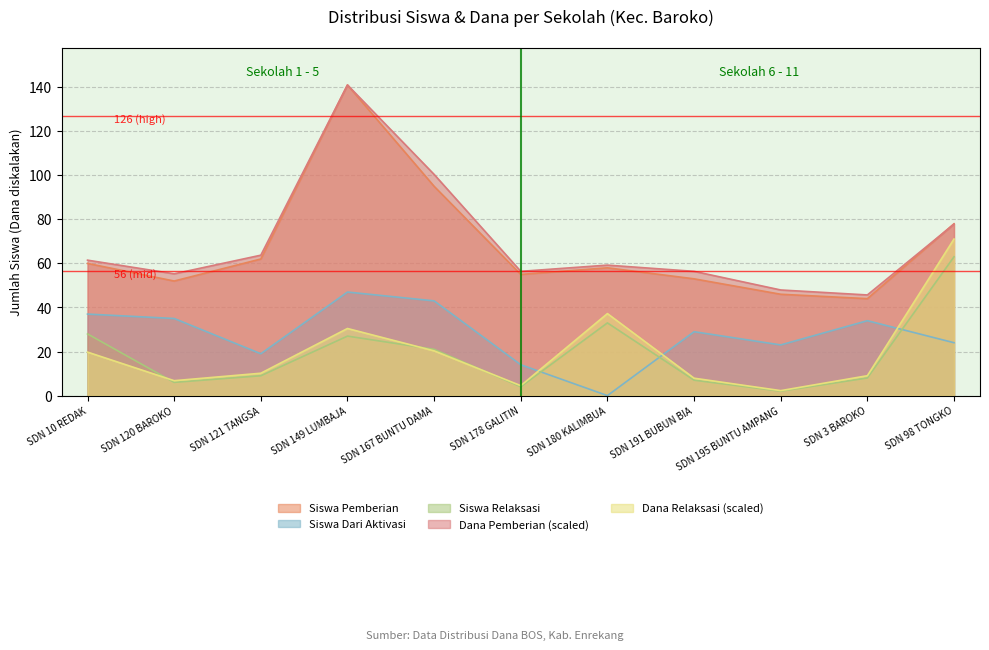

At which label does Siswa Pemberian first exceed 58?

SDN 10 REDAK